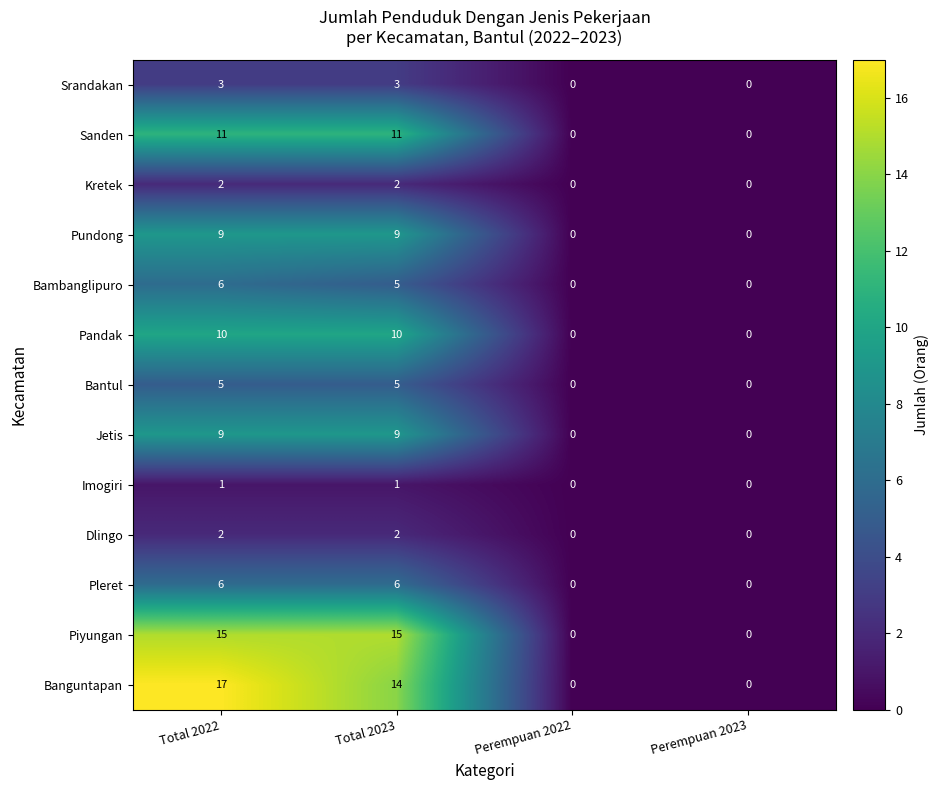

The value of Pandak at Total 2023 is 14. True or false?

False